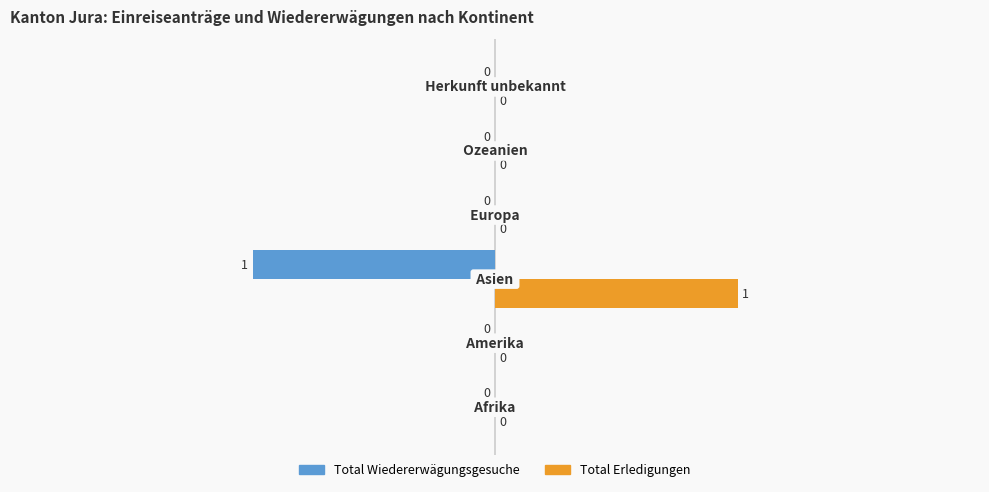

Reading right to left, transcribe all the data shown in this chart.

Total Wiedererwägungsgesuche: 0	0	0	-1	0	0
Total Erledigungen: 0	0	0	1	0	0